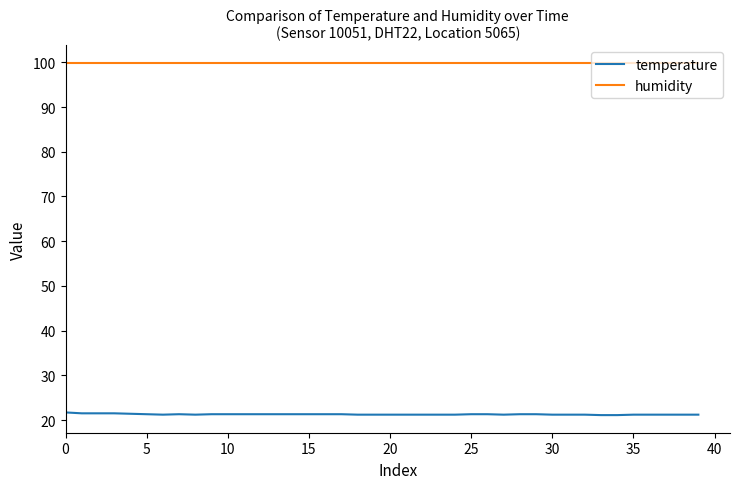

True or false: temperature and humidity intersect in this chart.

False